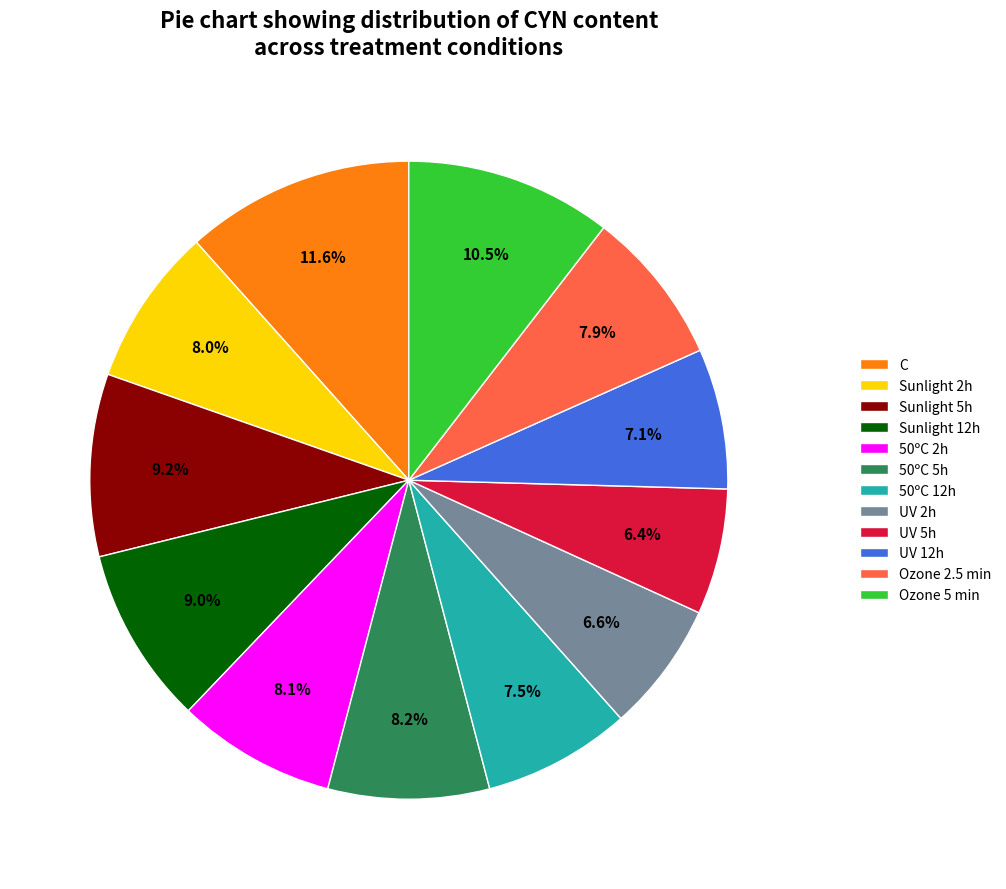

Which has a higher value, Ozone 5 min or Sunlight 12h?

Ozone 5 min